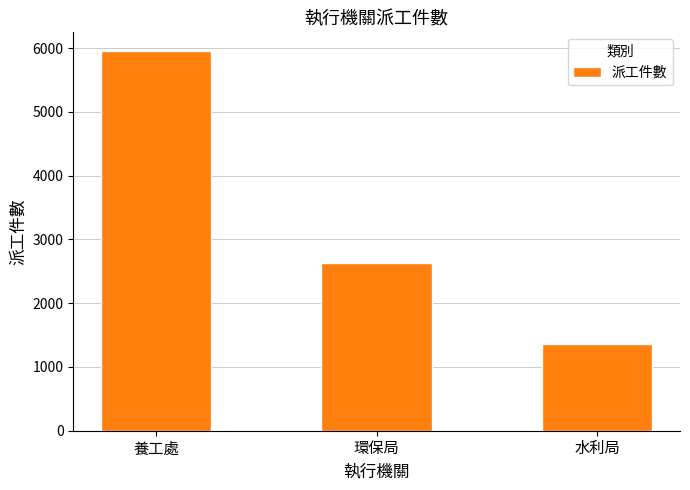

Reading left to right, list all the values displayed in this chart.

養工處=5949	環保局=2628	水利局=1363